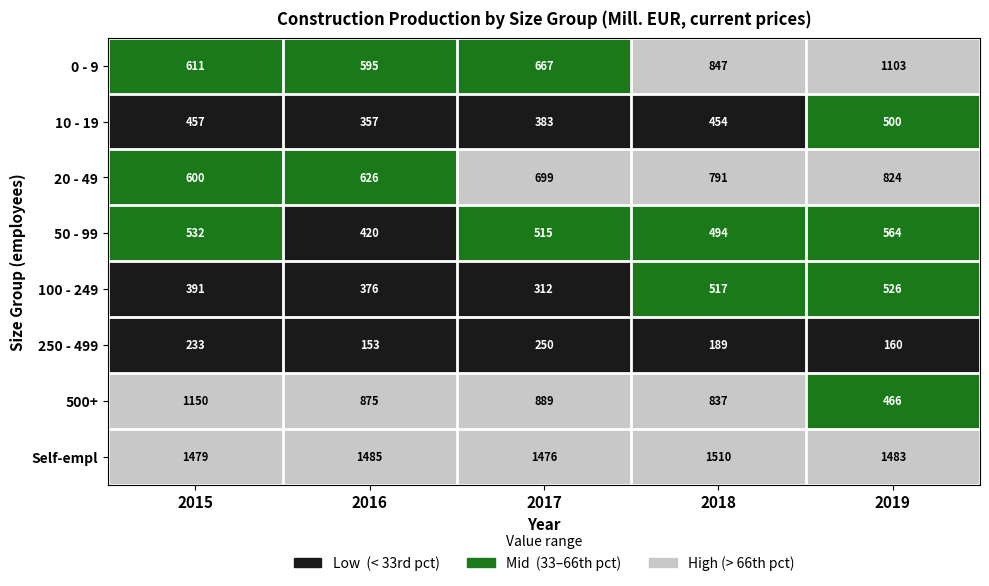

Between 2016 and 2019, which series saw the biggest shift?

0 - 9